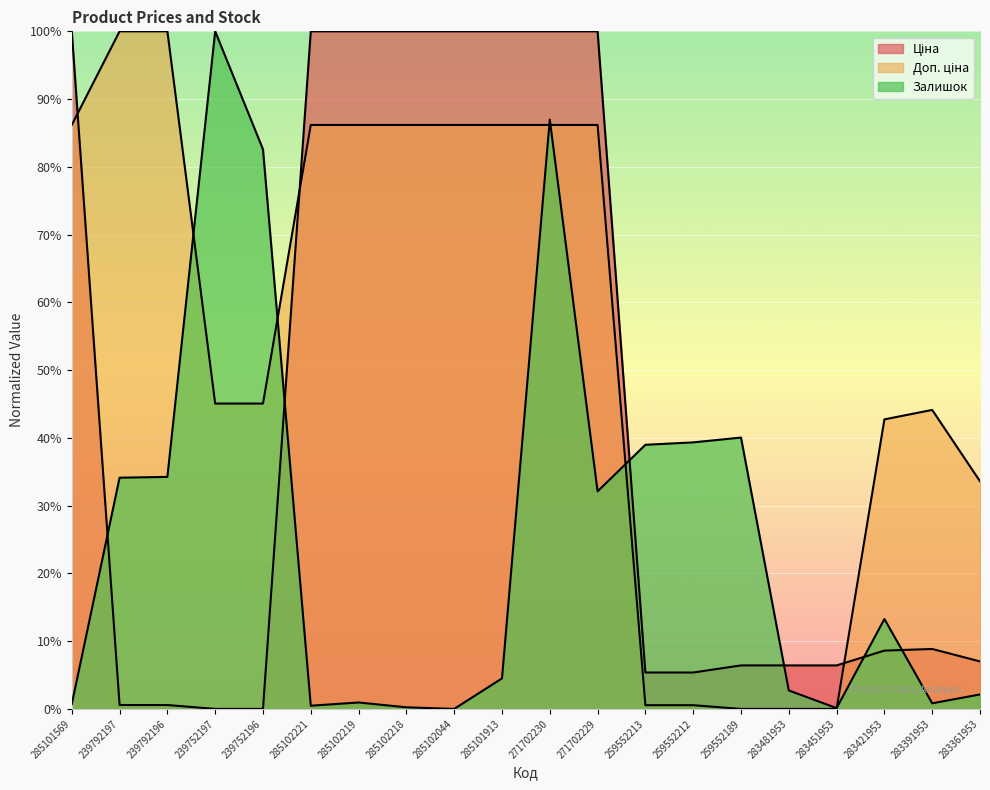

The Ціна series shows 3.2 at 283481953. True or false?

False